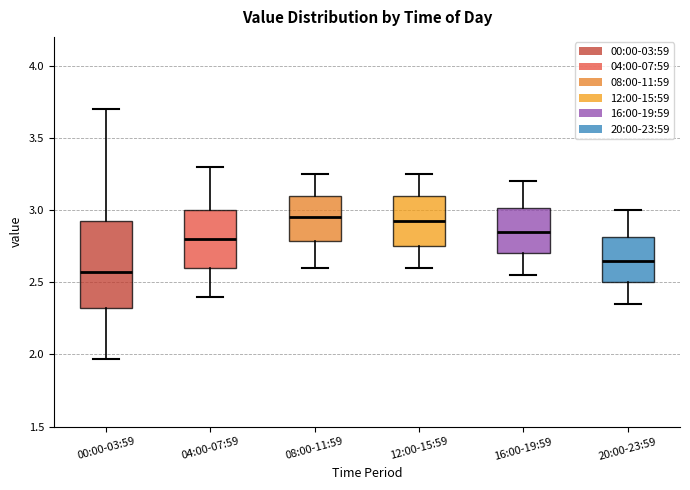

Where is the upper edge of the box for 04:00-07:59 on the y-axis? The values are not printed on the chart, so give them approximately, as read against the axis.

3.00